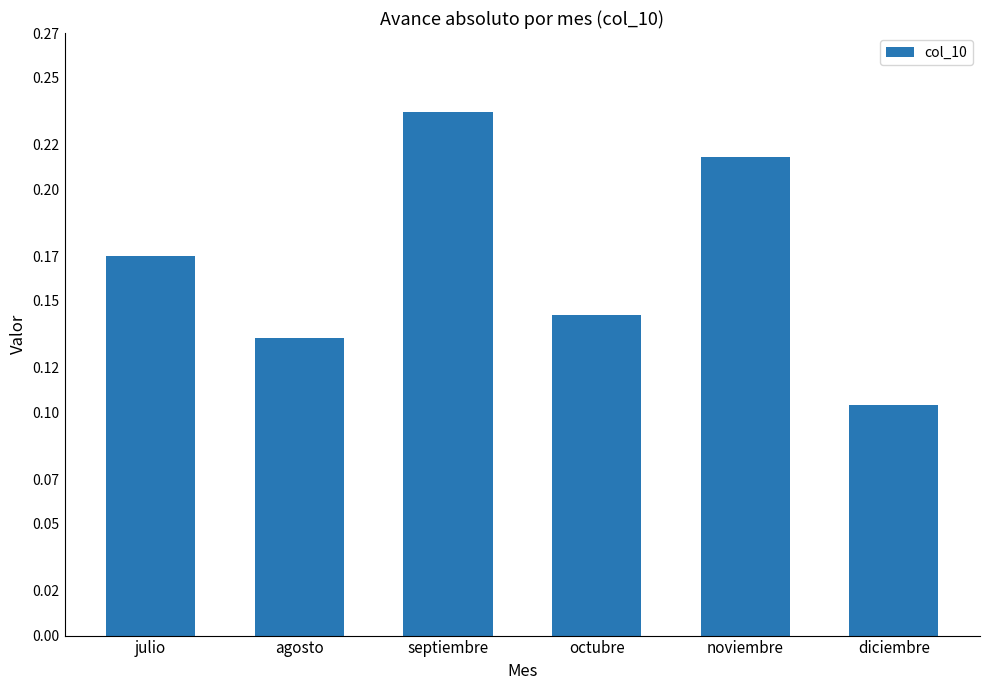

What is the label of the 1st bar from the right?

diciembre